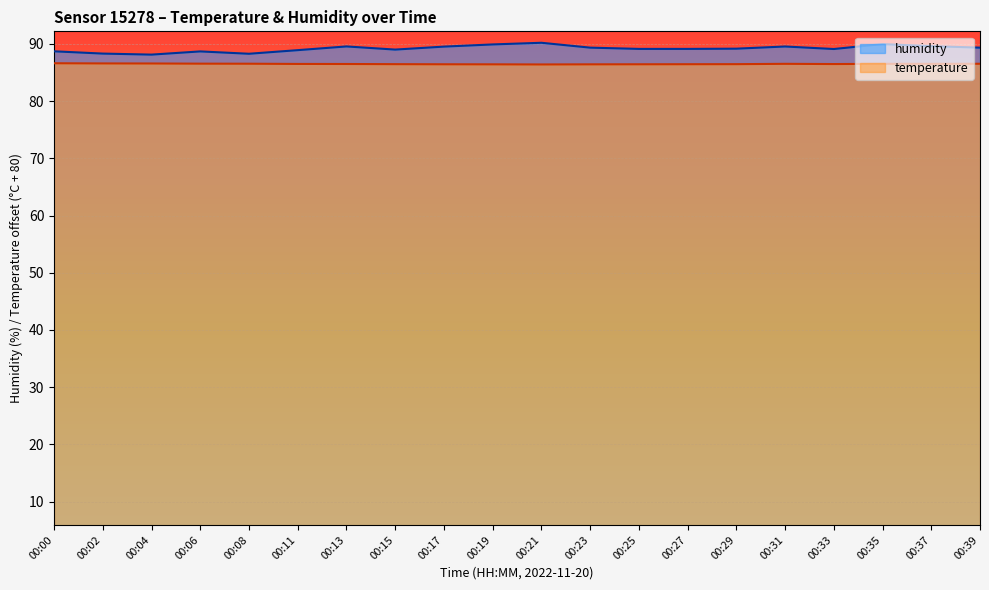

True or false: temperature and humidity cross at least once.

False